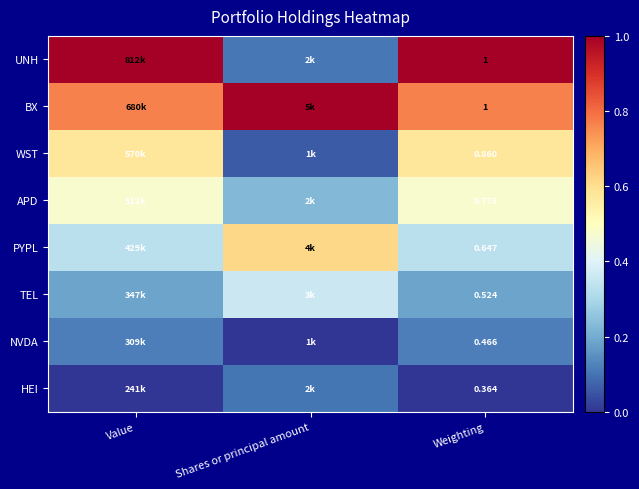

Is the value of APD at Shares or principal amount greater than the value of PYPL at Value?

No